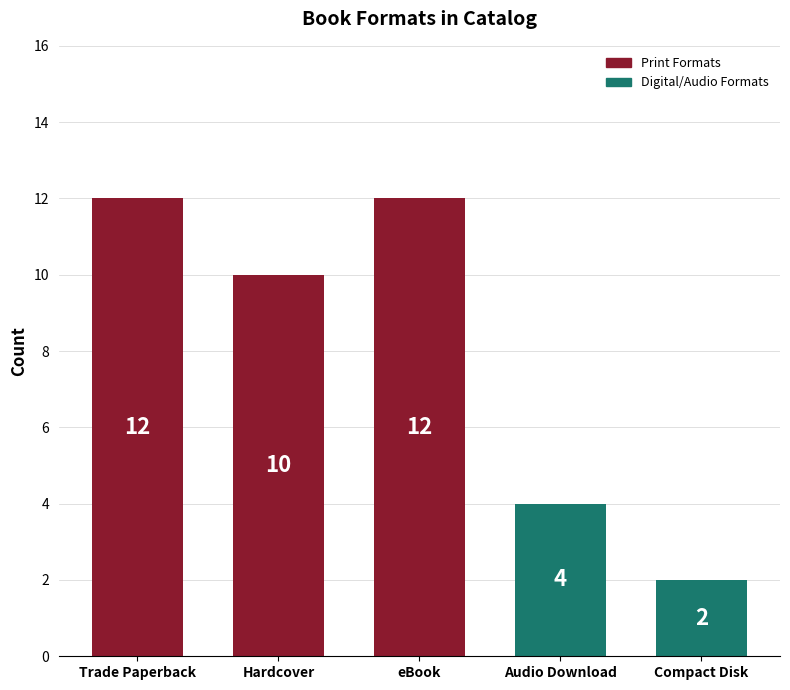

Does the chart contain any negative values?

No